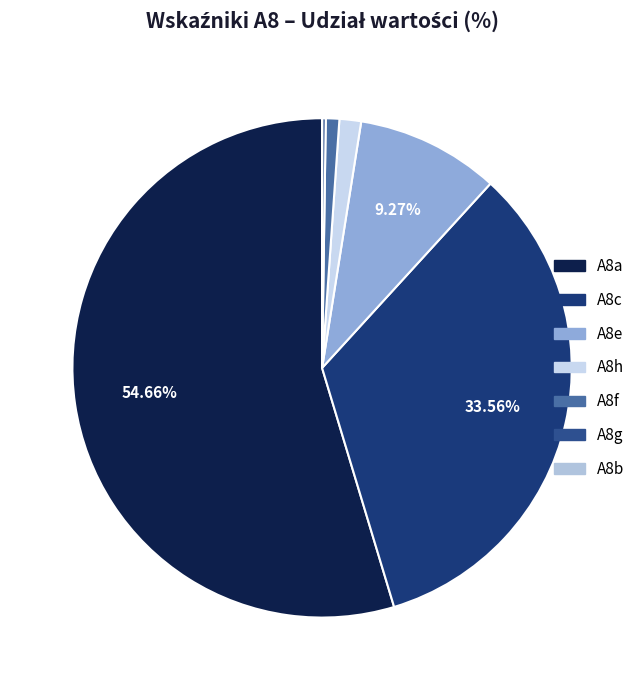

How many segments does this pie chart have?

7